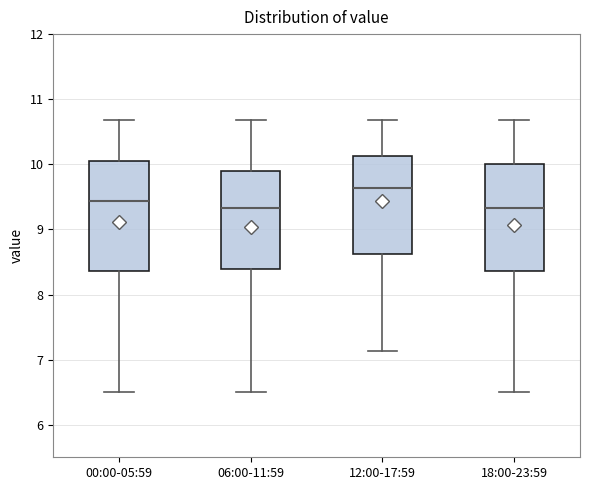

Where does the median line of the box for 00:00-05:59 sit on the y-axis? The values are not printed on the chart, so give them approximately, as read against the axis.

9.4